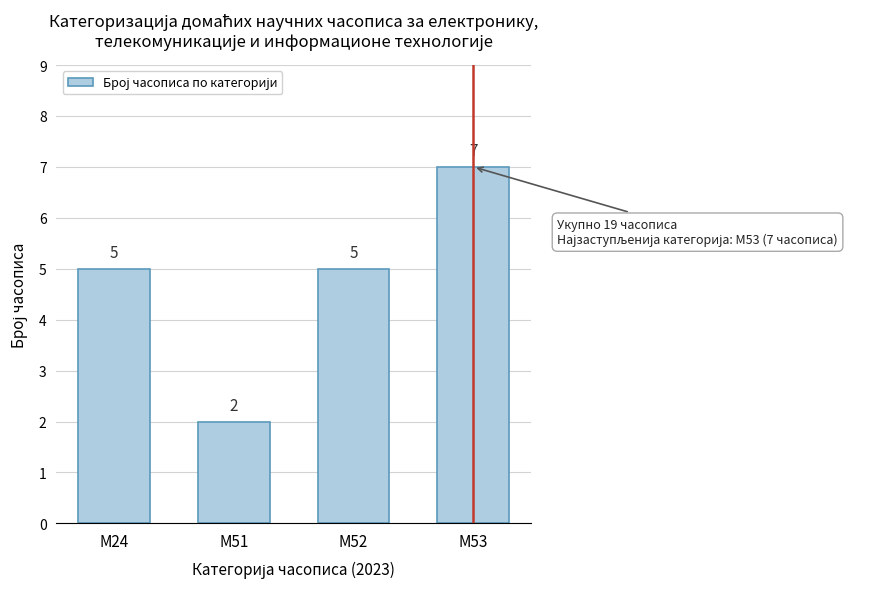

Reading left to right, transcribe all the data shown in this chart.

5	2	5	7